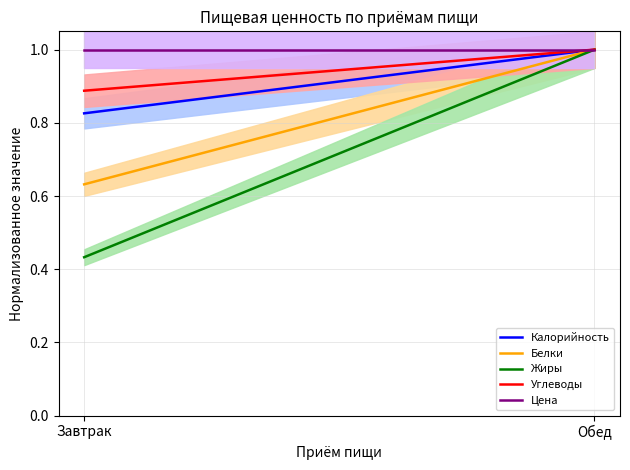

What is the sum of all Цена values?

2.0